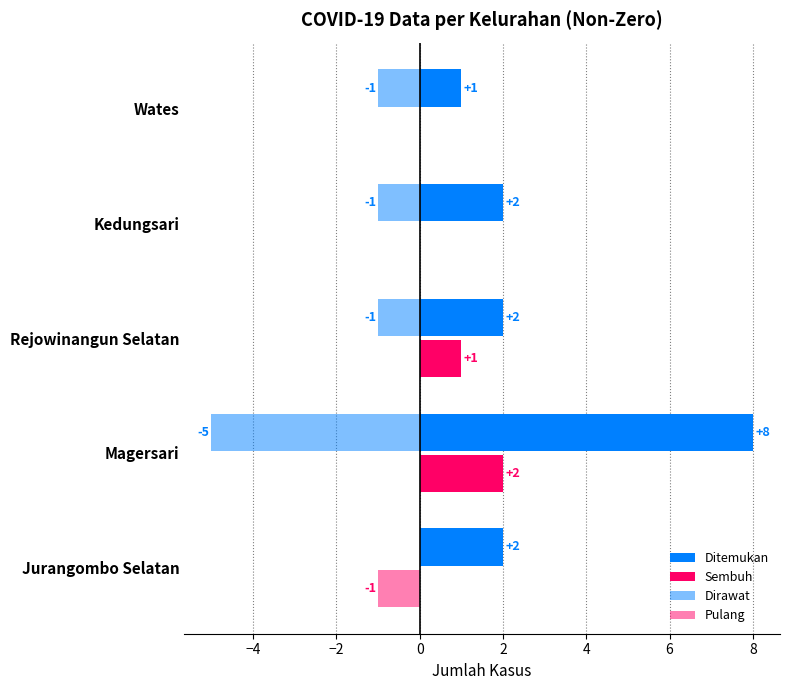

How many values in the Sembuh series exceed 0?

2